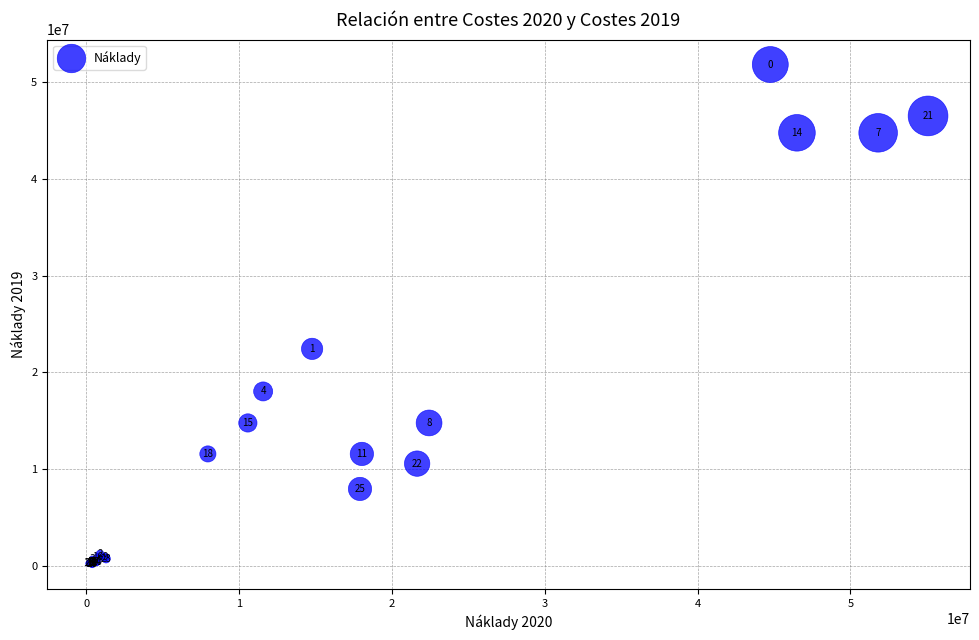

What Y value in the scatter plot is closest to 25995631?

22428542.7